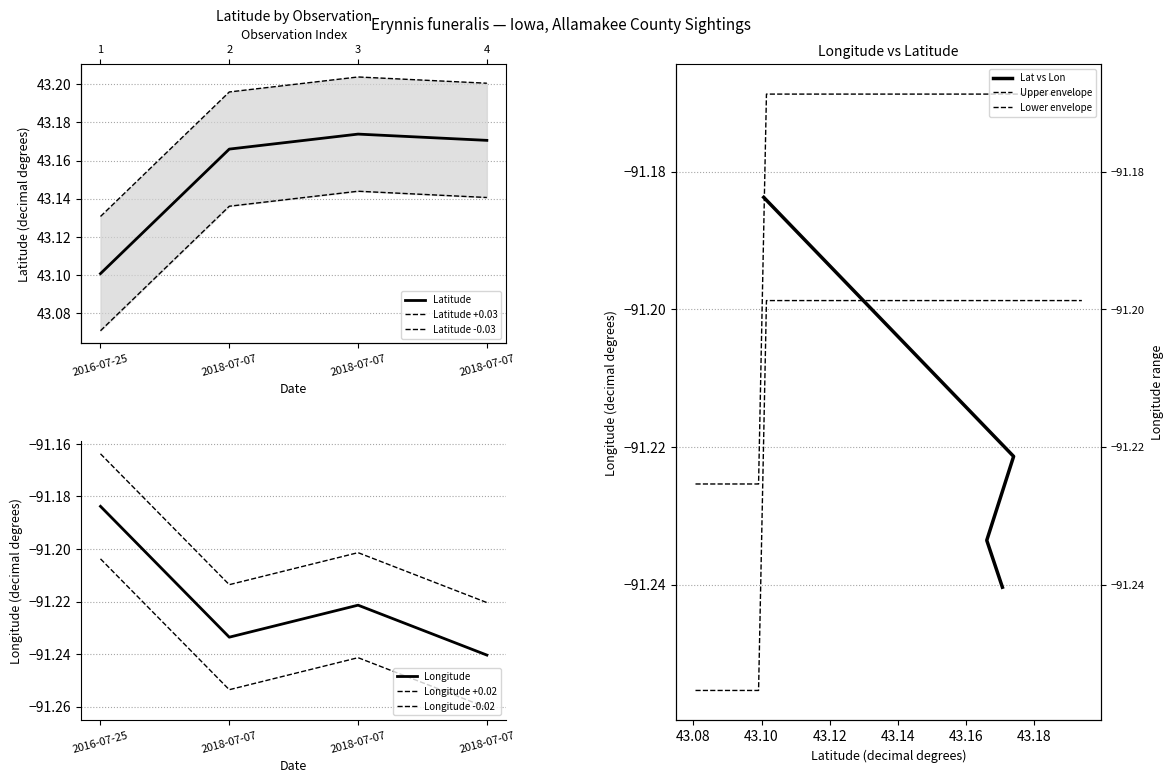

True or false: Longitude has a value of -91.2 at 2018-07-07.

True